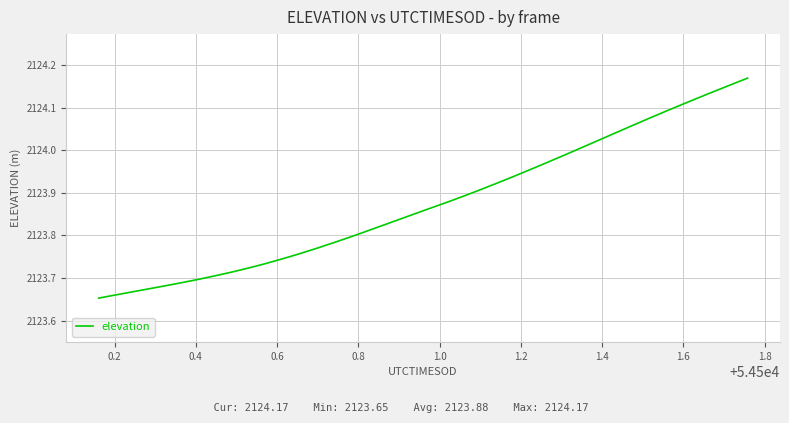

What is the difference between the maximum and minimum values?

0.5